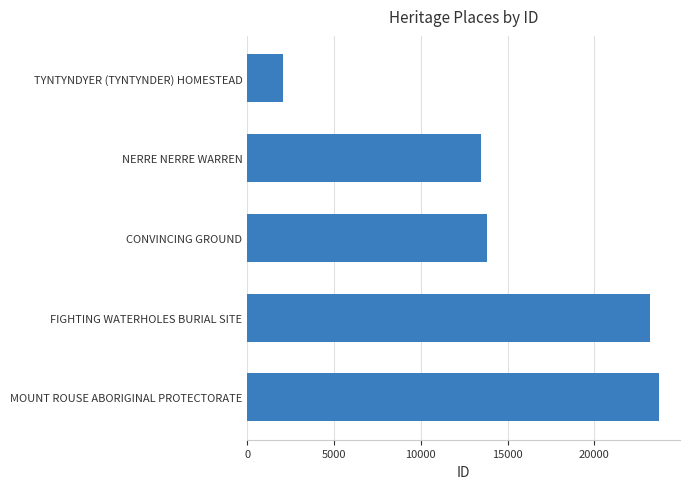

What value does the data have at NERRE NERRE WARREN, to the nearest 10?

13460